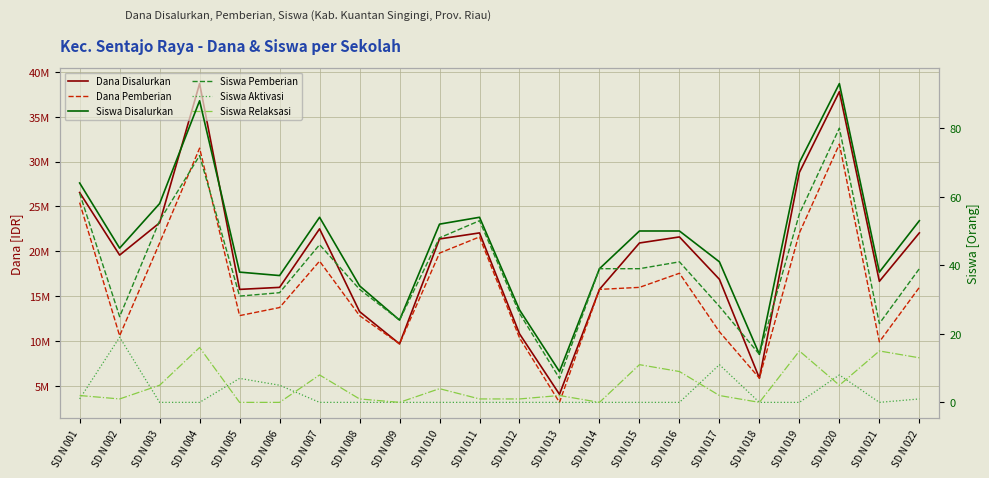

The Dana Disalurkan series shows 31739666 at SD N 007. True or false?

False